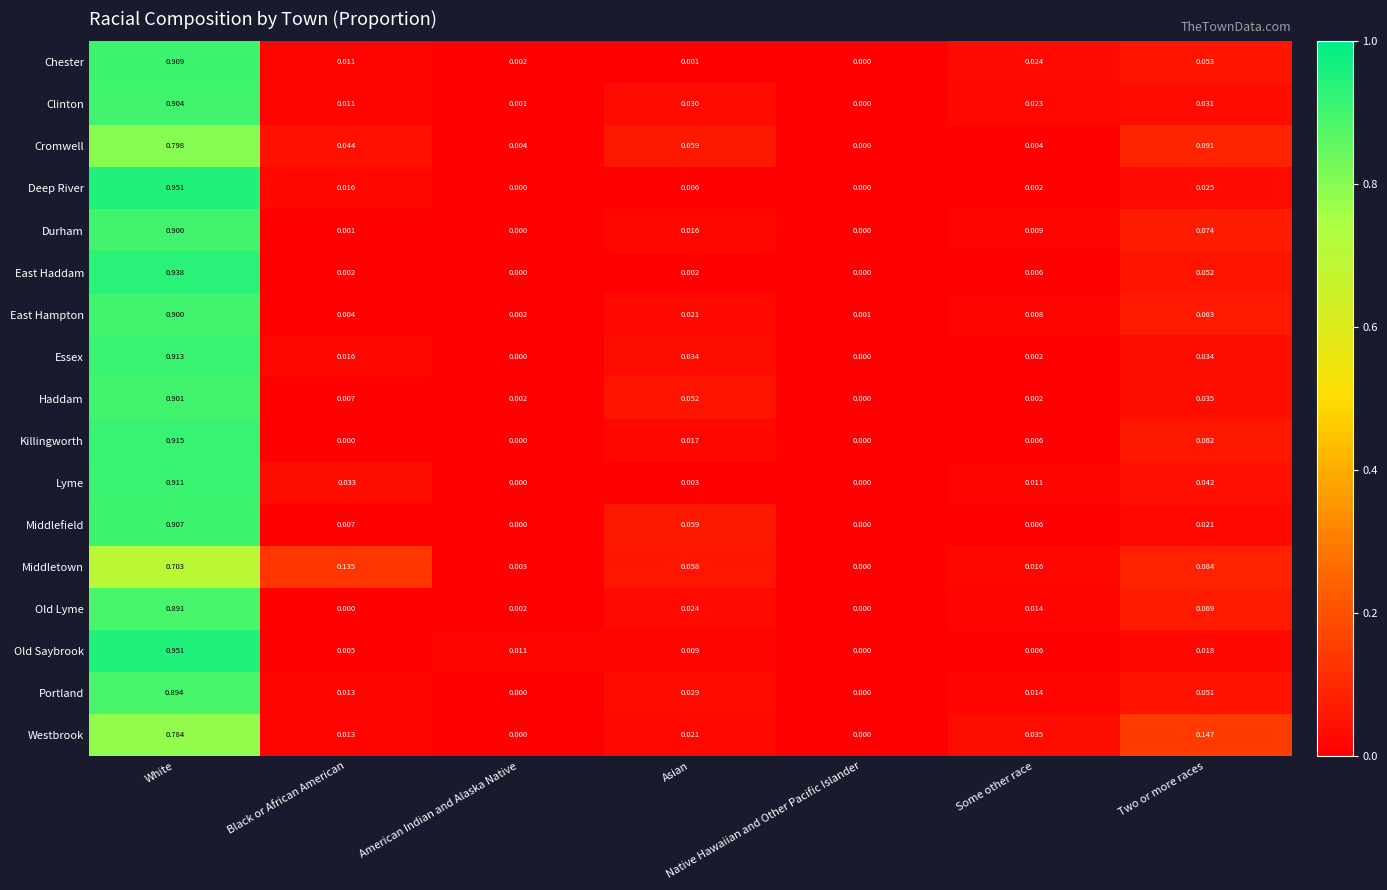

Between Asian and Some other race, which series saw the biggest shift?

Cromwell